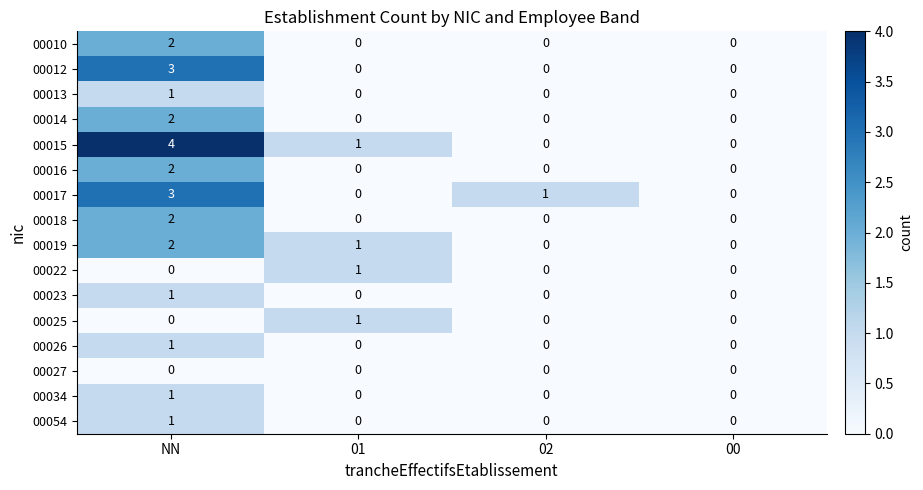

What is the spread (max minus min) of values at 01?

1